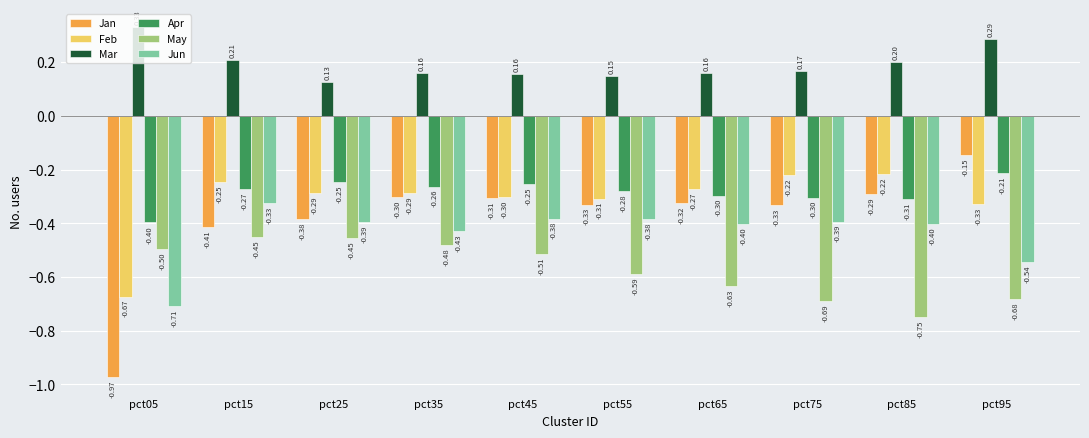

Rank the series at pct15 from highest to lowest value.

Mar, Feb, Apr, Jun, Jan, May